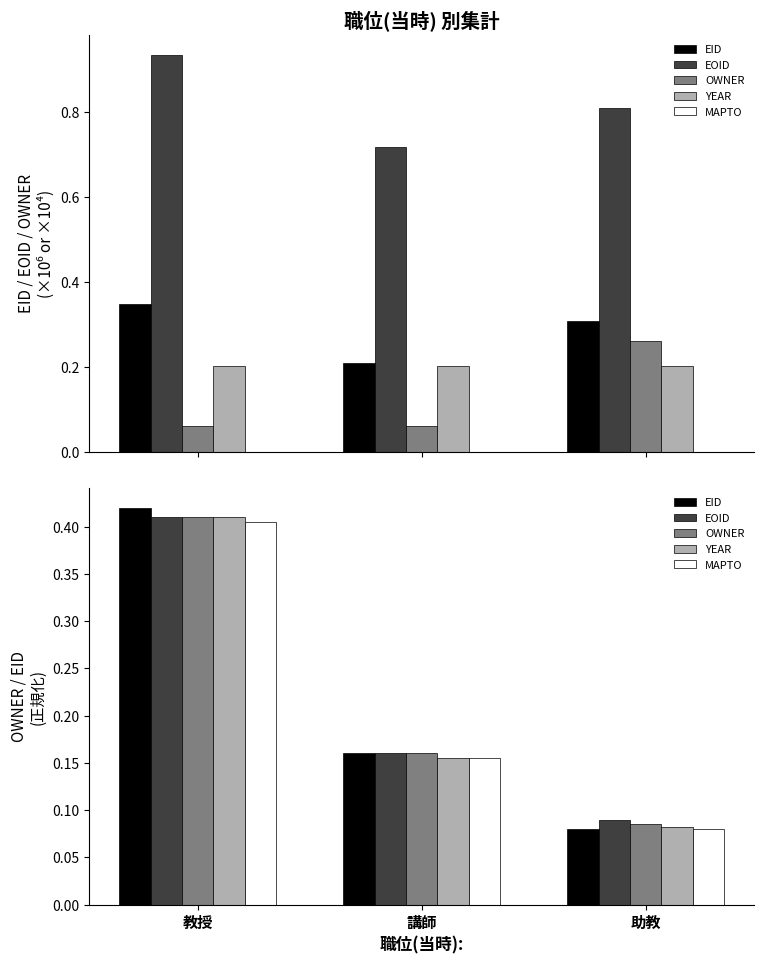

What position from the right is 教授?

3